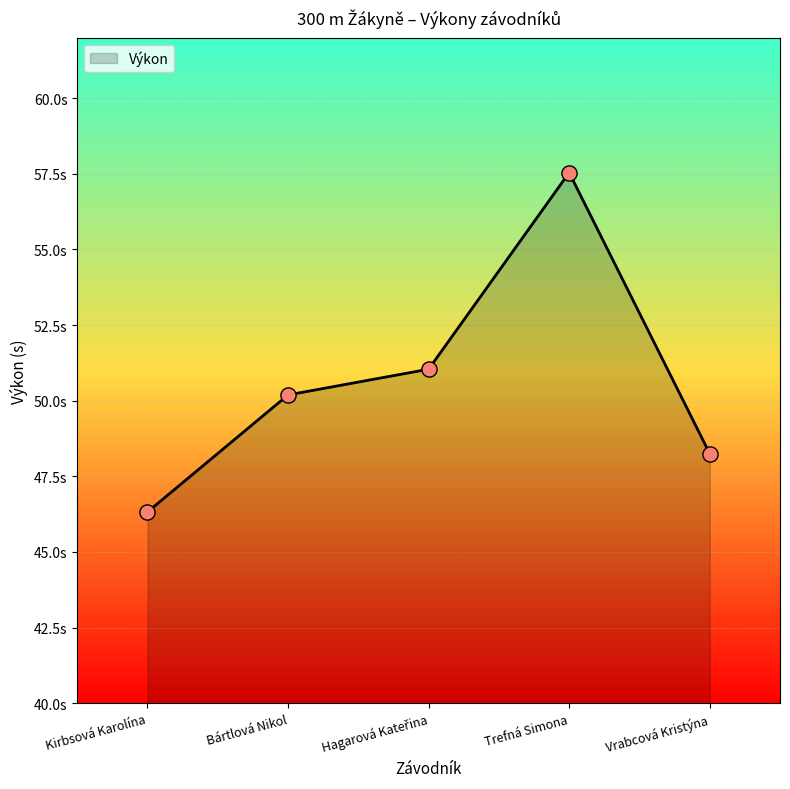

What is the ratio of the value at Vrabcová Kristýna to the value at Hagarová Kateřina?

0.9